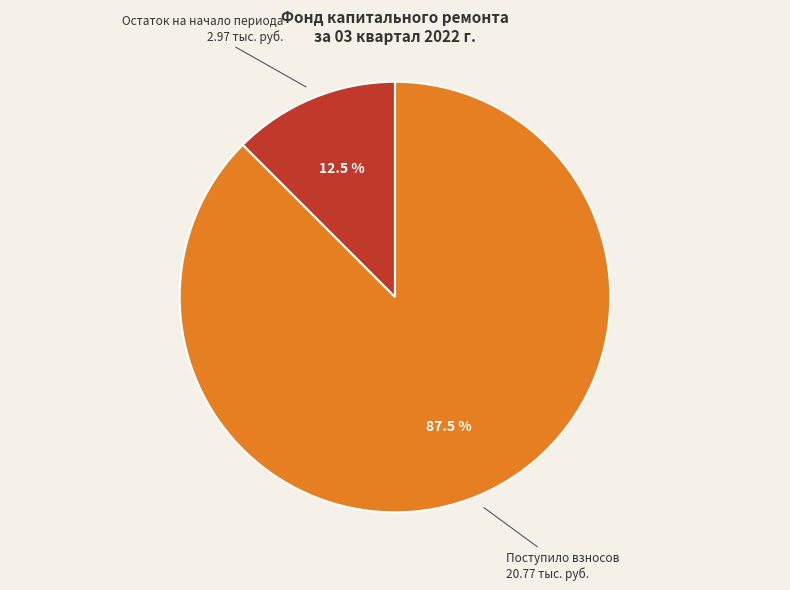

What portion of the pie excludes Поступило взносов?

12.5%